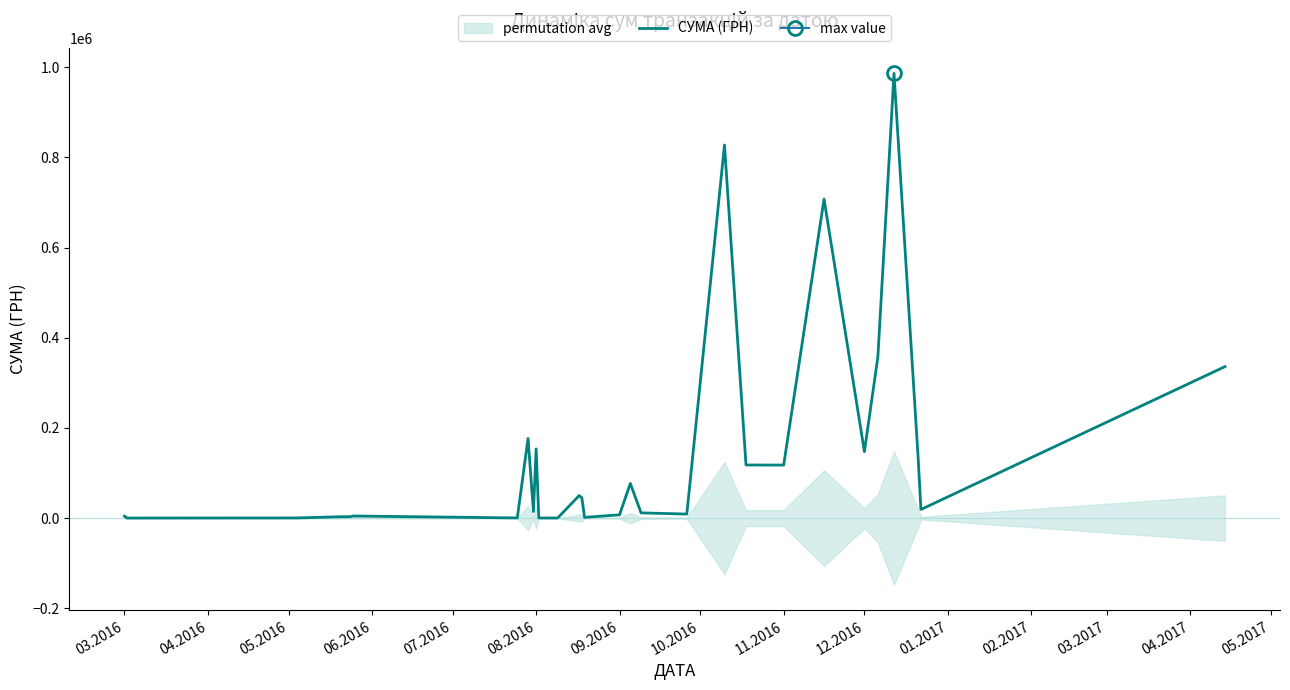

What is the highest value of the СУМА (ГРН) series?

986146.0